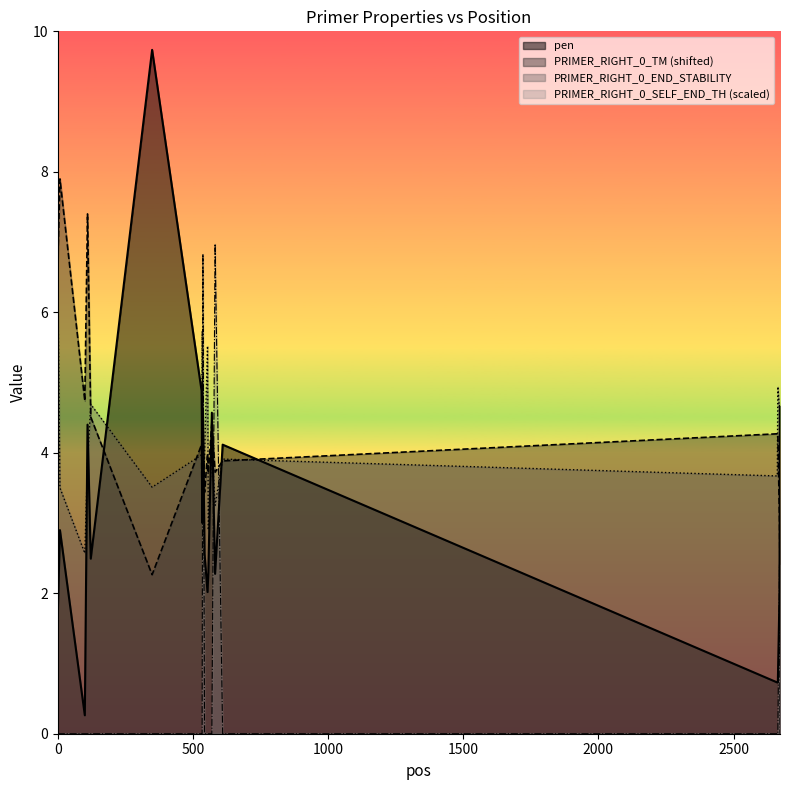

Which series changed the most between 533 and 534?

PRIMER_RIGHT_0_TM